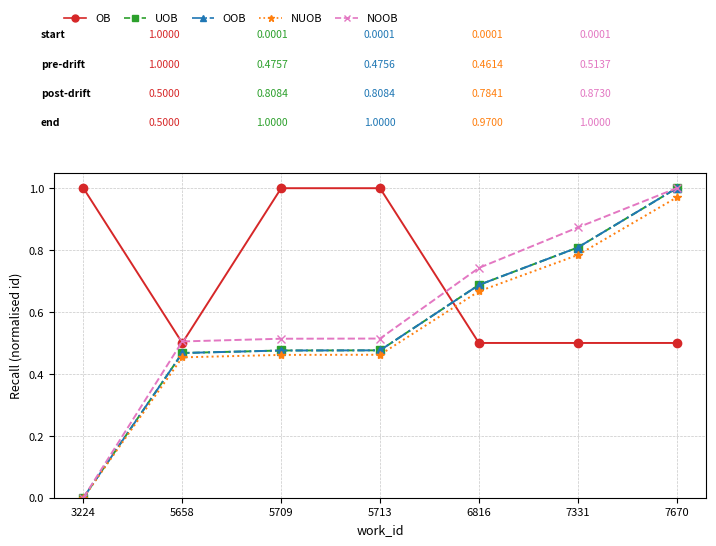

True or false: UOB has more than 1 interior local peaks.

False